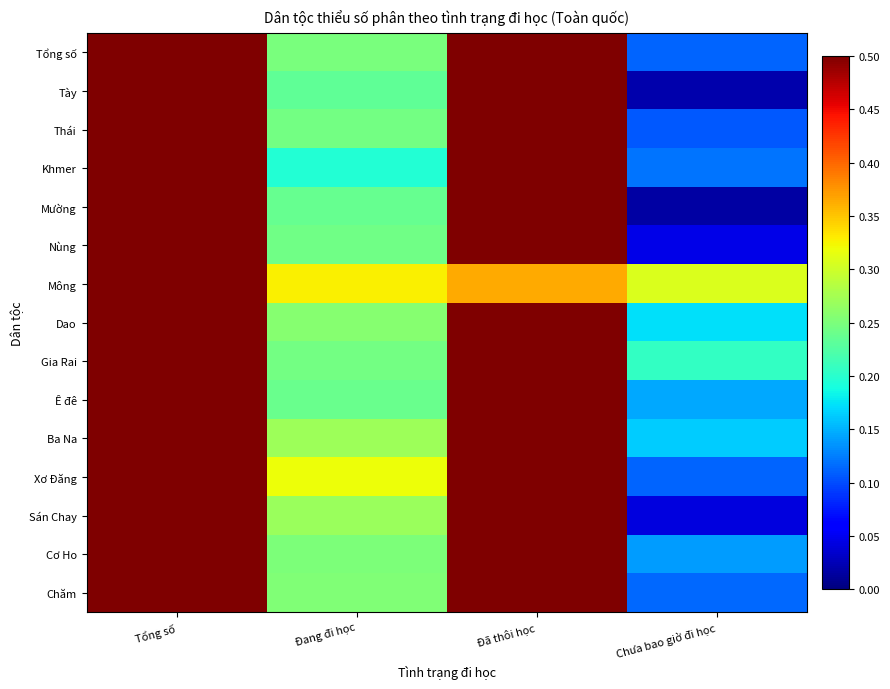

Reading right to left, what are all the values shown in this chart?

Tổng số: Chưa bao giờ đi học=0.1	Đã thôi học=0.6	Đang đi học=0.2	Tổng số=1.0
Tày: Chưa bao giờ đi học=0.0	Đã thôi học=0.7	Đang đi học=0.2	Tổng số=1.0
Thái: Chưa bao giờ đi học=0.1	Đã thôi học=0.6	Đang đi học=0.2	Tổng số=1.0
Khmer: Chưa bao giờ đi học=0.1	Đã thôi học=0.7	Đang đi học=0.2	Tổng số=1.0
Mường: Chưa bao giờ đi học=0.0	Đã thôi học=0.7	Đang đi học=0.2	Tổng số=1.0
Nùng: Chưa bao giờ đi học=0.0	Đã thôi học=0.7	Đang đi học=0.2	Tổng số=1.0
Mông: Chưa bao giờ đi học=0.3	Đã thôi học=0.4	Đang đi học=0.3	Tổng số=1.0
Dao: Chưa bao giờ đi học=0.2	Đã thôi học=0.6	Đang đi học=0.3	Tổng số=1.0
Gia Rai: Chưa bao giờ đi học=0.2	Đã thôi học=0.5	Đang đi học=0.2	Tổng số=1.0
Ê đê: Chưa bao giờ đi học=0.1	Đã thôi học=0.6	Đang đi học=0.2	Tổng số=1.0
Ba Na: Chưa bao giờ đi học=0.2	Đã thôi học=0.6	Đang đi học=0.3	Tổng số=1.0
Xơ Đăng: Chưa bao giờ đi học=0.1	Đã thôi học=0.6	Đang đi học=0.3	Tổng số=1.0
Sán Chay: Chưa bao giờ đi học=0.0	Đã thôi học=0.7	Đang đi học=0.3	Tổng số=1.0
Cơ Ho: Chưa bao giờ đi học=0.1	Đã thôi học=0.6	Đang đi học=0.3	Tổng số=1.0
Chăm: Chưa bao giờ đi học=0.1	Đã thôi học=0.6	Đang đi học=0.3	Tổng số=1.0